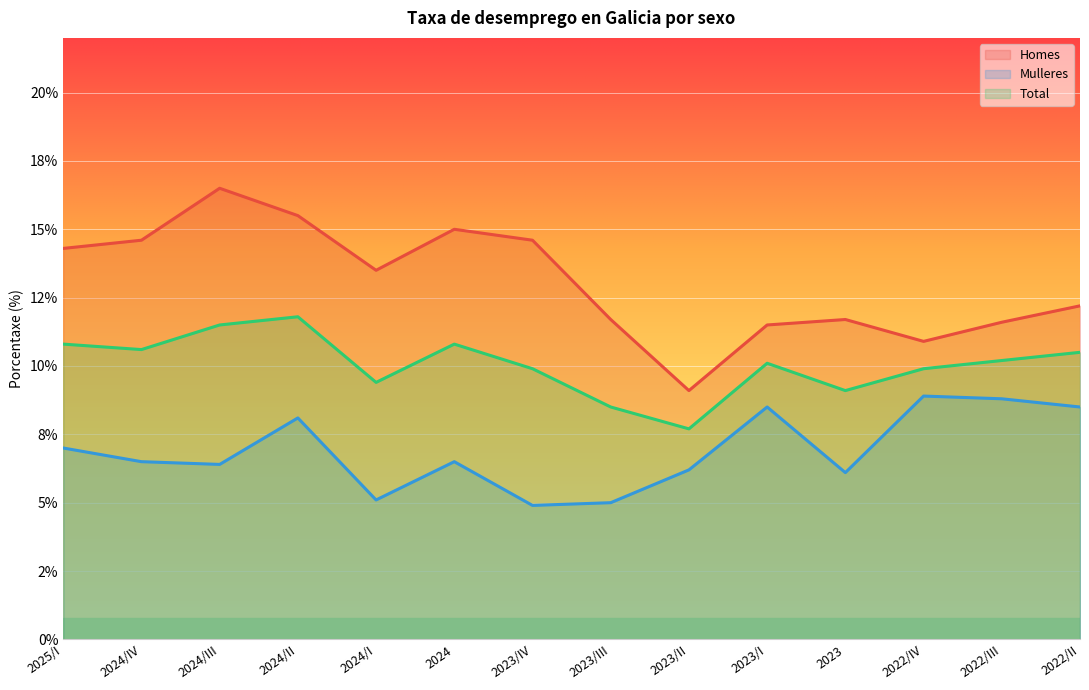

Rank the series by their maximum value, from highest to lowest.

Homes, Total, Mulleres